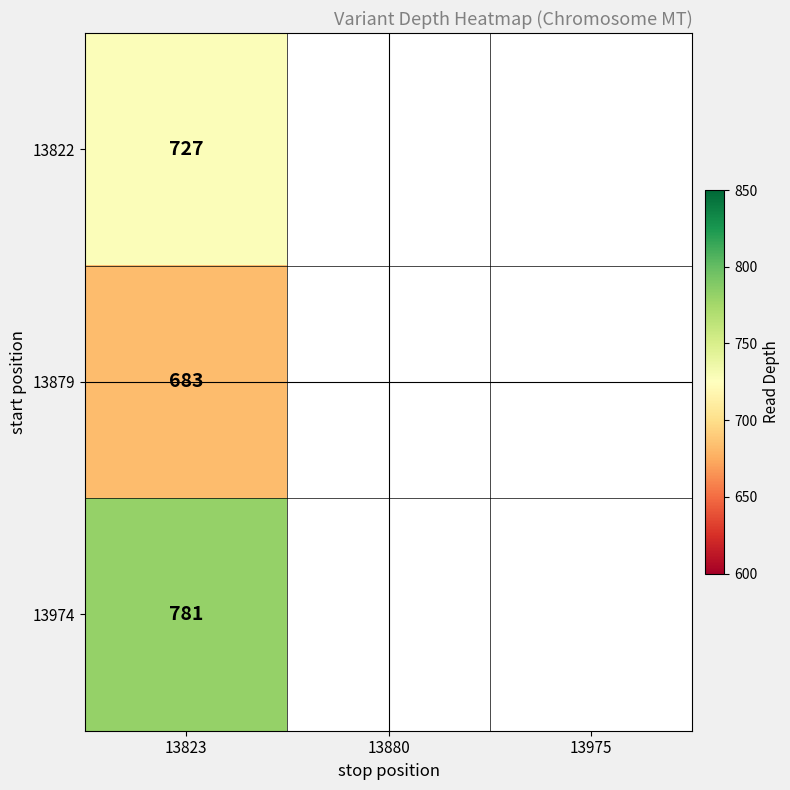

The 13879 series shows 348 at 13823. True or false?

False